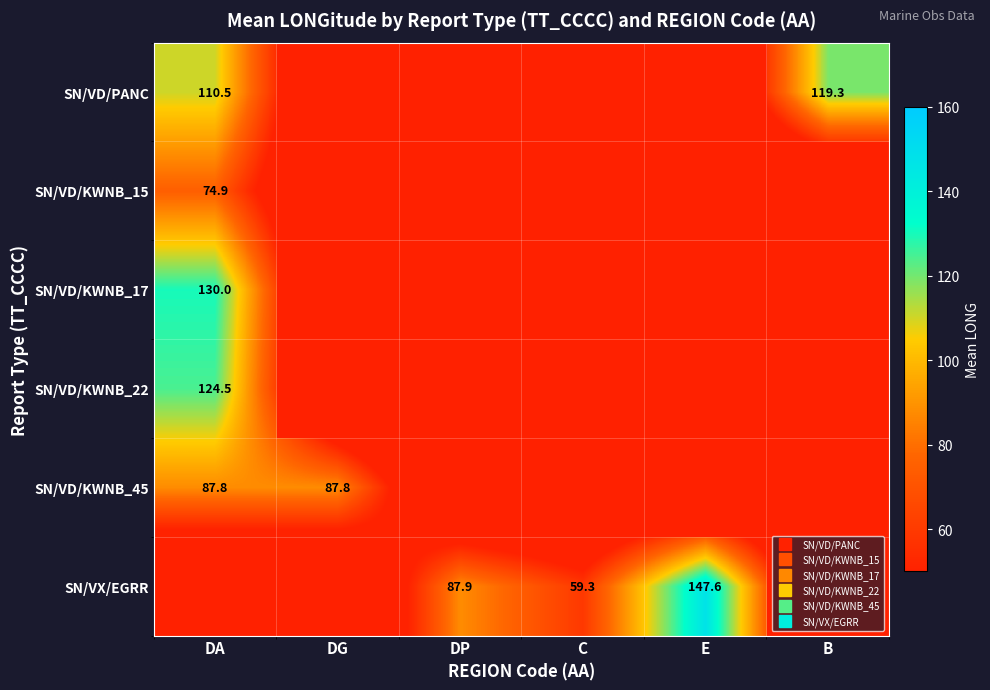

At how many categories does at least one series exceed 43?

6